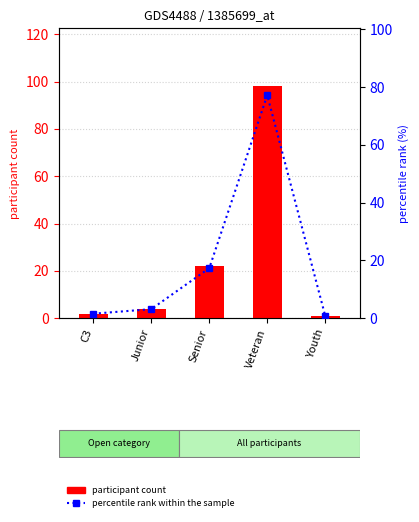

At which label does percentile rank within the sample first exceed 3?

Junior